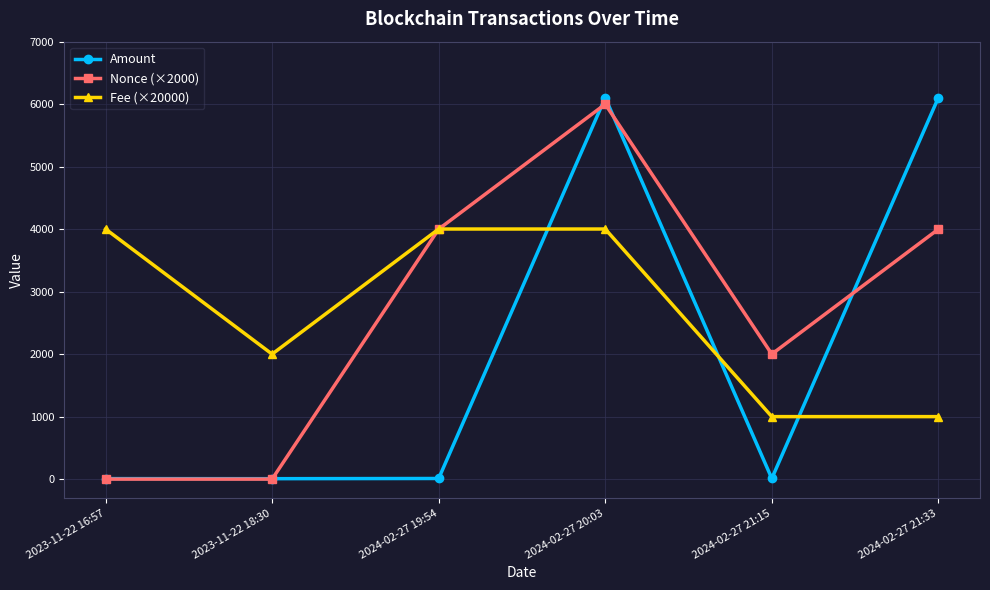

Which series ends up on top after the final intersection of Nonce (×2000) and Amount?

Amount